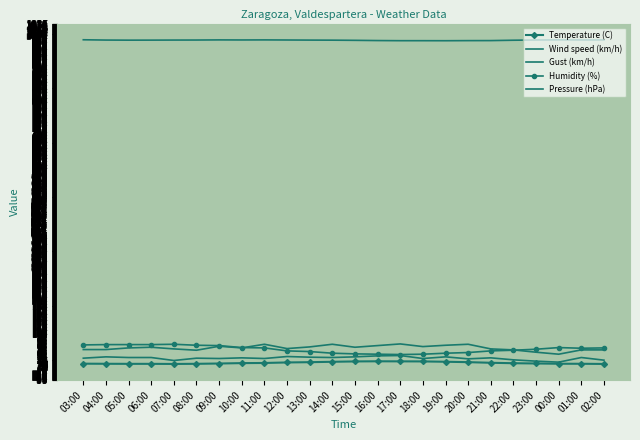

Reading left to right, list all the values displayed in this chart.

Temperature (C): 10.4	10.1	9.9	9.9	9.6	10.0	10.9	12.1	12.5	14.1	14.9	16.1	17.2	17.6	17.4	17.2	16.2	15.0	13.1	11.8	11.0	10.2	10.1	9.6
Wind speed (km/h): 27.0	31.0	29.0	29.0	20.0	27.0	26.0	28.0	26.0	32.0	30.0	29.0	31.0	34.0	35.0	26.0	31.0	25.0	28.0	22.0	18.0	15.0	29.0	21.0
Gust (km/h): 53.0	53.0	58.0	60.0	55.0	51.0	63.0	58.0	69.0	56.0	61.0	69.0	60.0	65.0	70.0	62.0	66.0	69.0	55.0	52.0	45.0	39.0	52.0	52.0
Humidity (%): 67.0	68.0	68.0	68.0	69.0	66.0	65.0	59.0	58.0	49.0	47.0	42.0	40.0	39.0	38.0	39.0	42.0	44.0	49.0	51.0	54.0	59.0	57.0	58.0
Pressure (hPa): 988.1	987.2	986.9	987.0	987.2	987.3	987.7	987.5	987.7	987.4	987.1	986.9	986.4	985.7	985.3	985.3	985.2	985.5	985.6	986.7	987.4	987.8	987.5	987.6